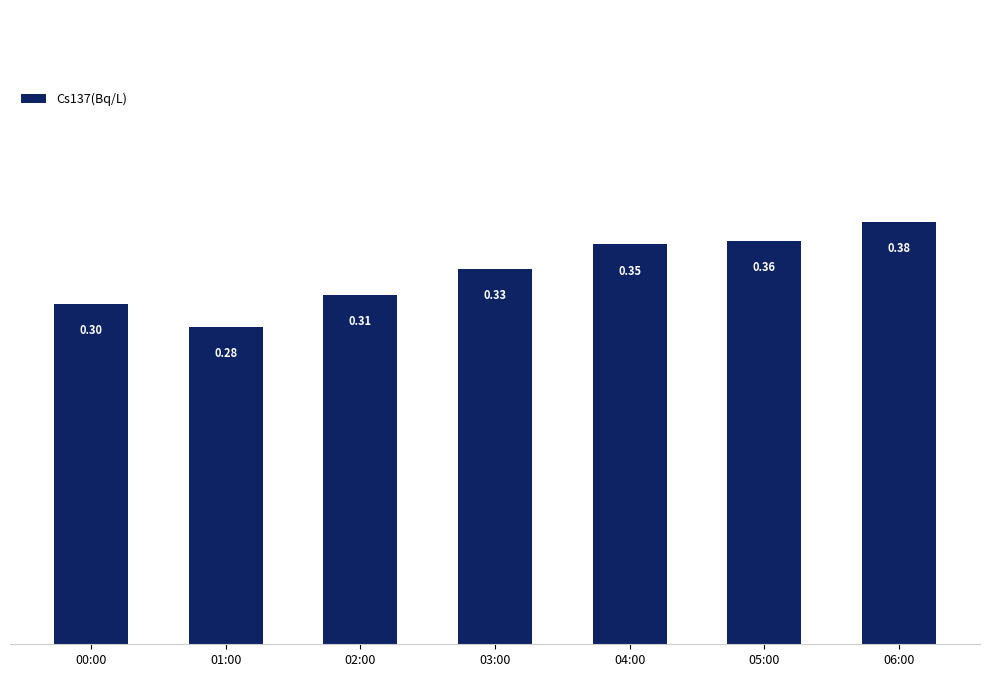

What is the sum of all values?

2.3